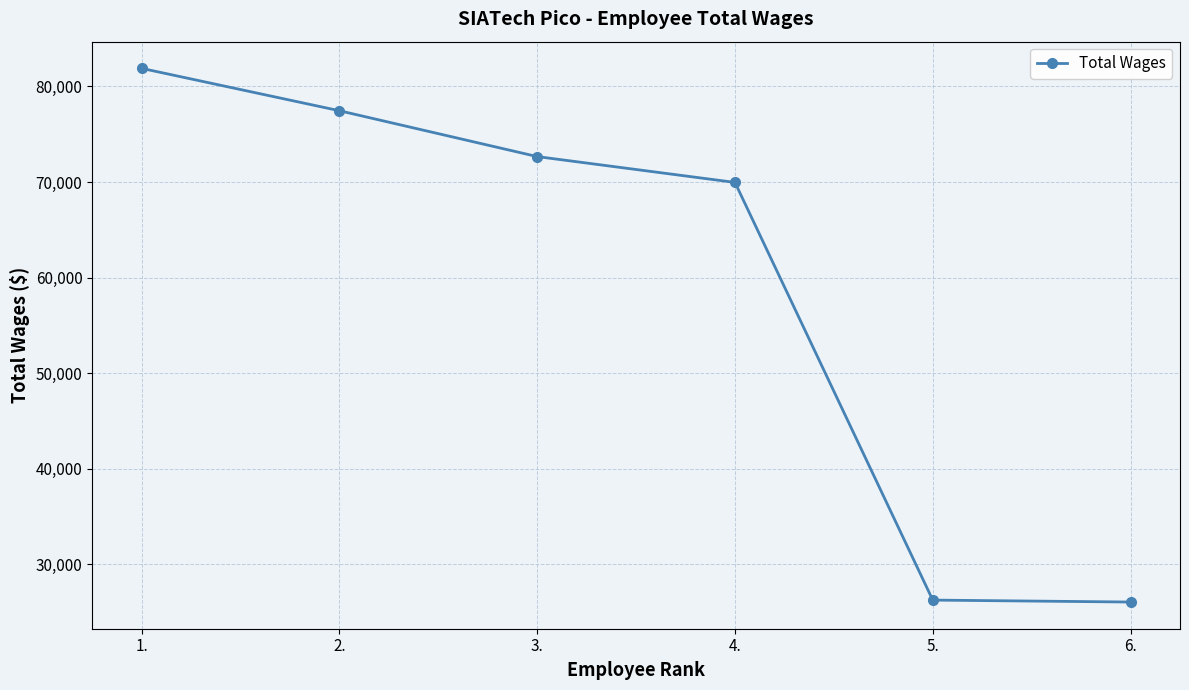

What is the difference between the maximum and second lowest values?

55642